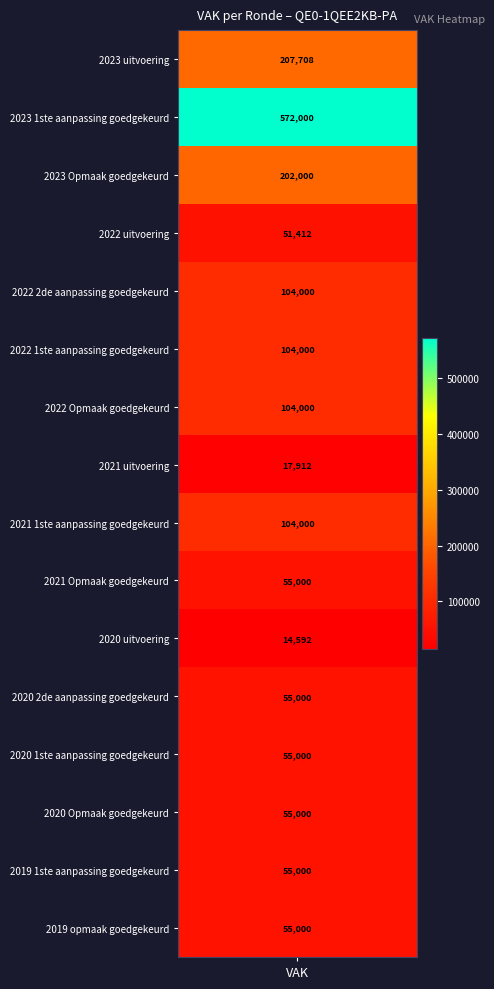

The value at 2019 opmaak goedgekeurd is 98957. True or false?

False